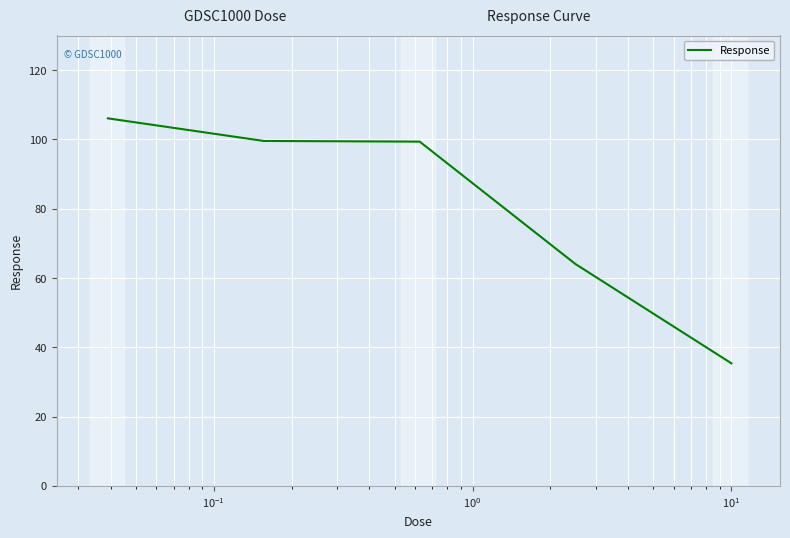

What is the minimum value shown in the chart?

35.4